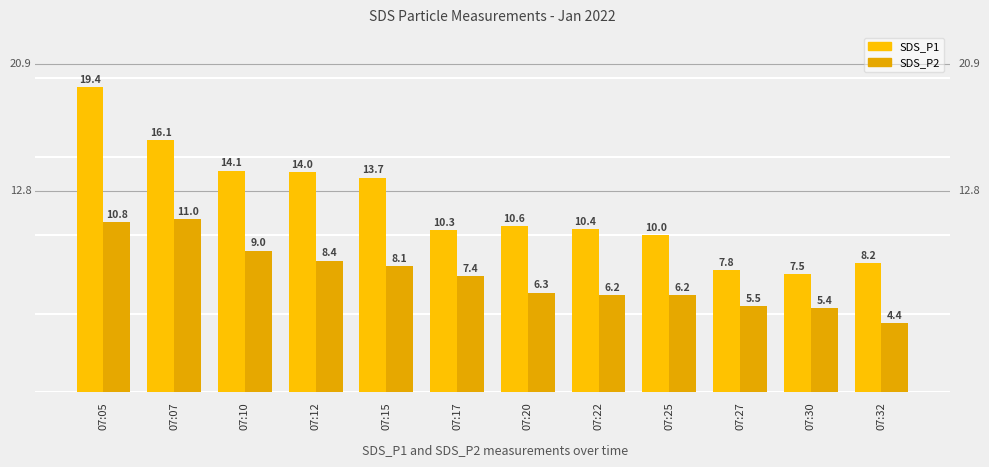

At how many categories does at least one series exceed 13?

5